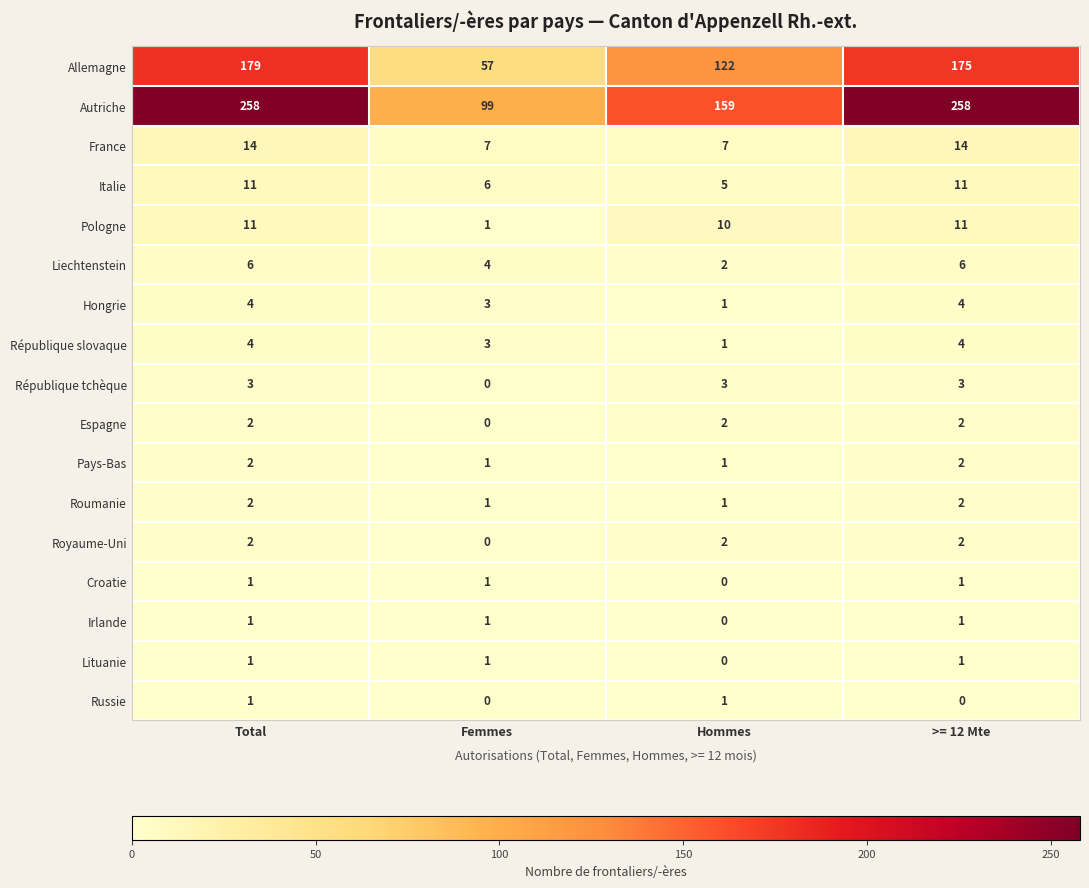

What is the average value of the République slovaque series?

3